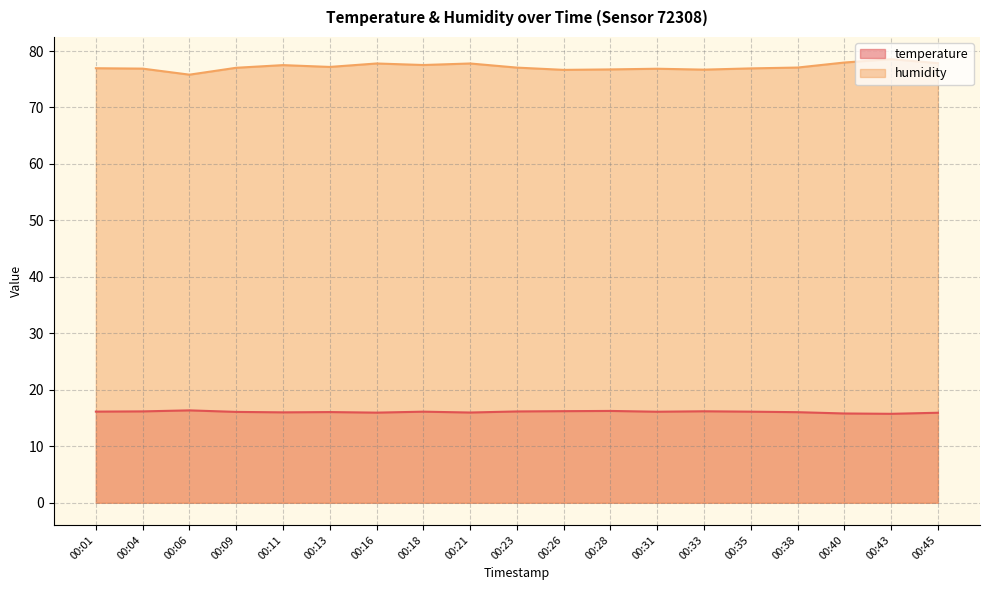

What is the smallest value displayed?

15.8